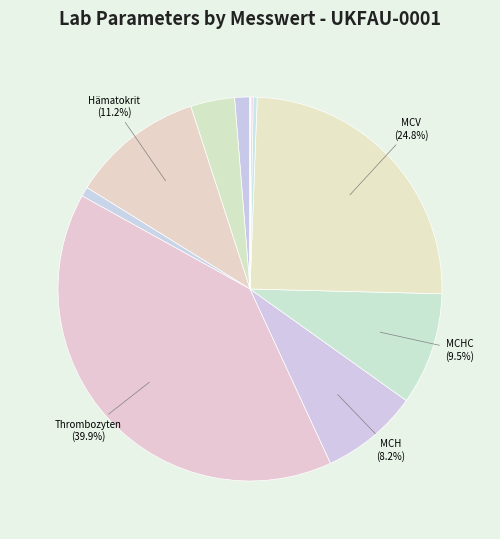

What is the largest slice in the pie chart?

Thrombozyten